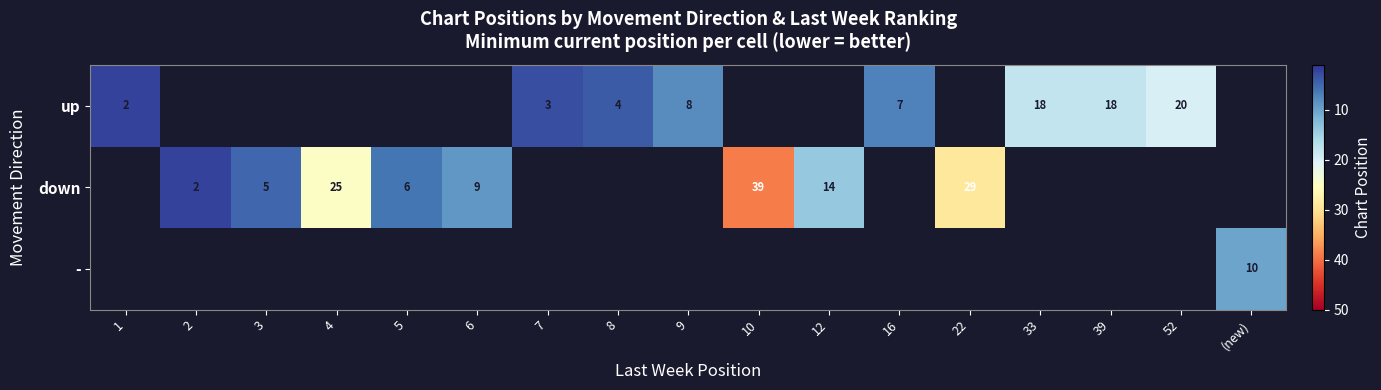

What is the maximum value shown in the chart?

39.0